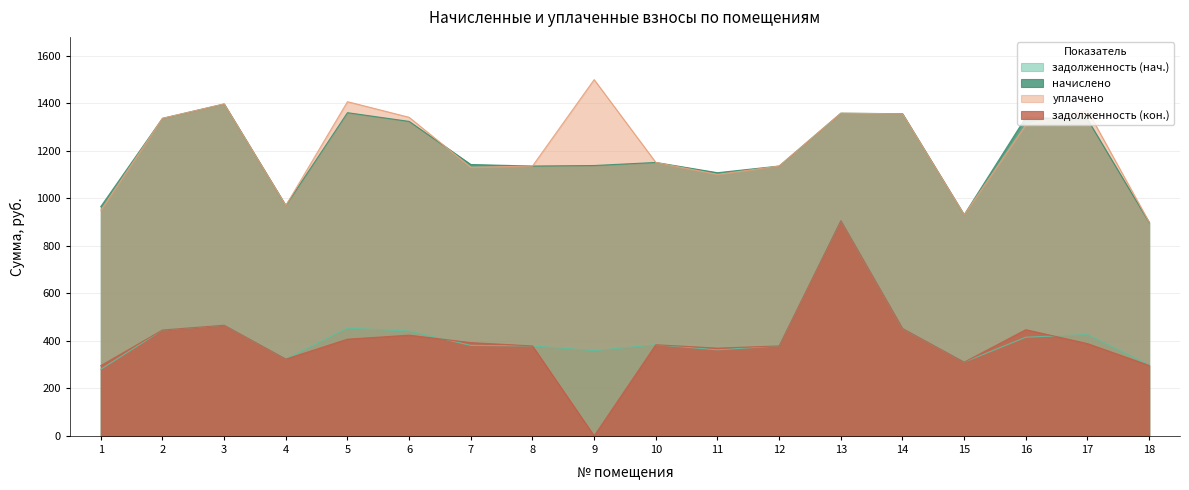

The value of задолженность (нач.) at 6 is 441.4. True or false?

True